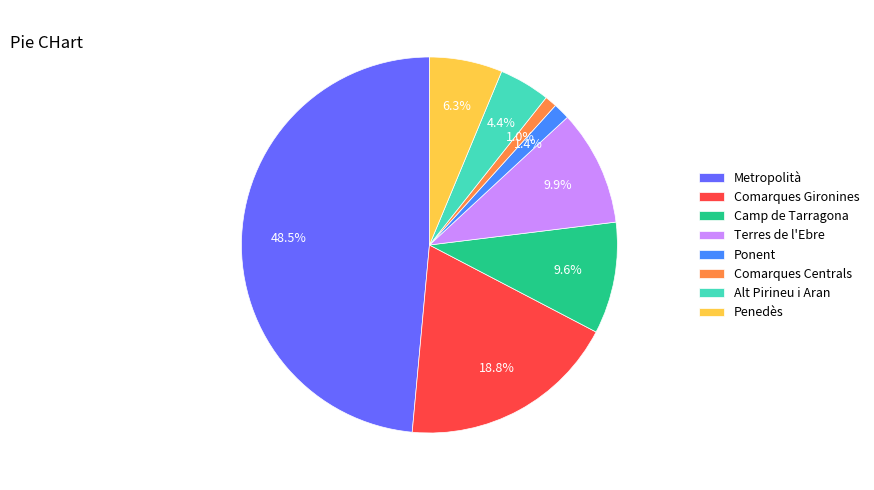

To the nearest percent, what is the average slice percentage?

12%